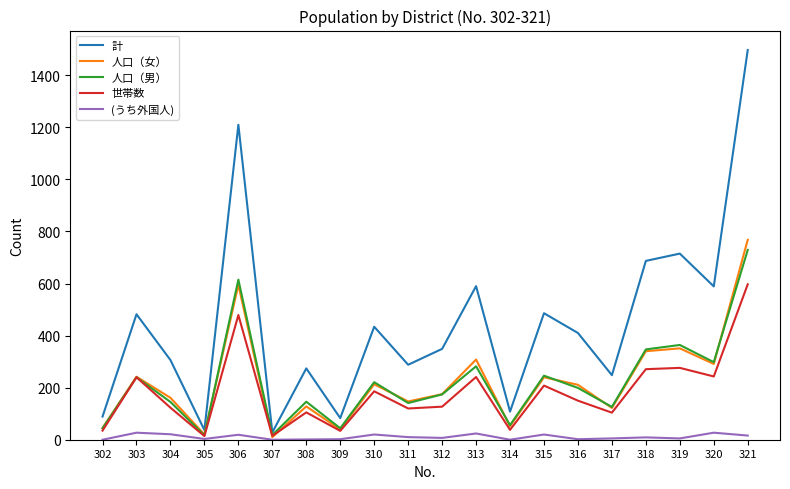

The 人口（女） series shows 570 at 318. True or false?

False